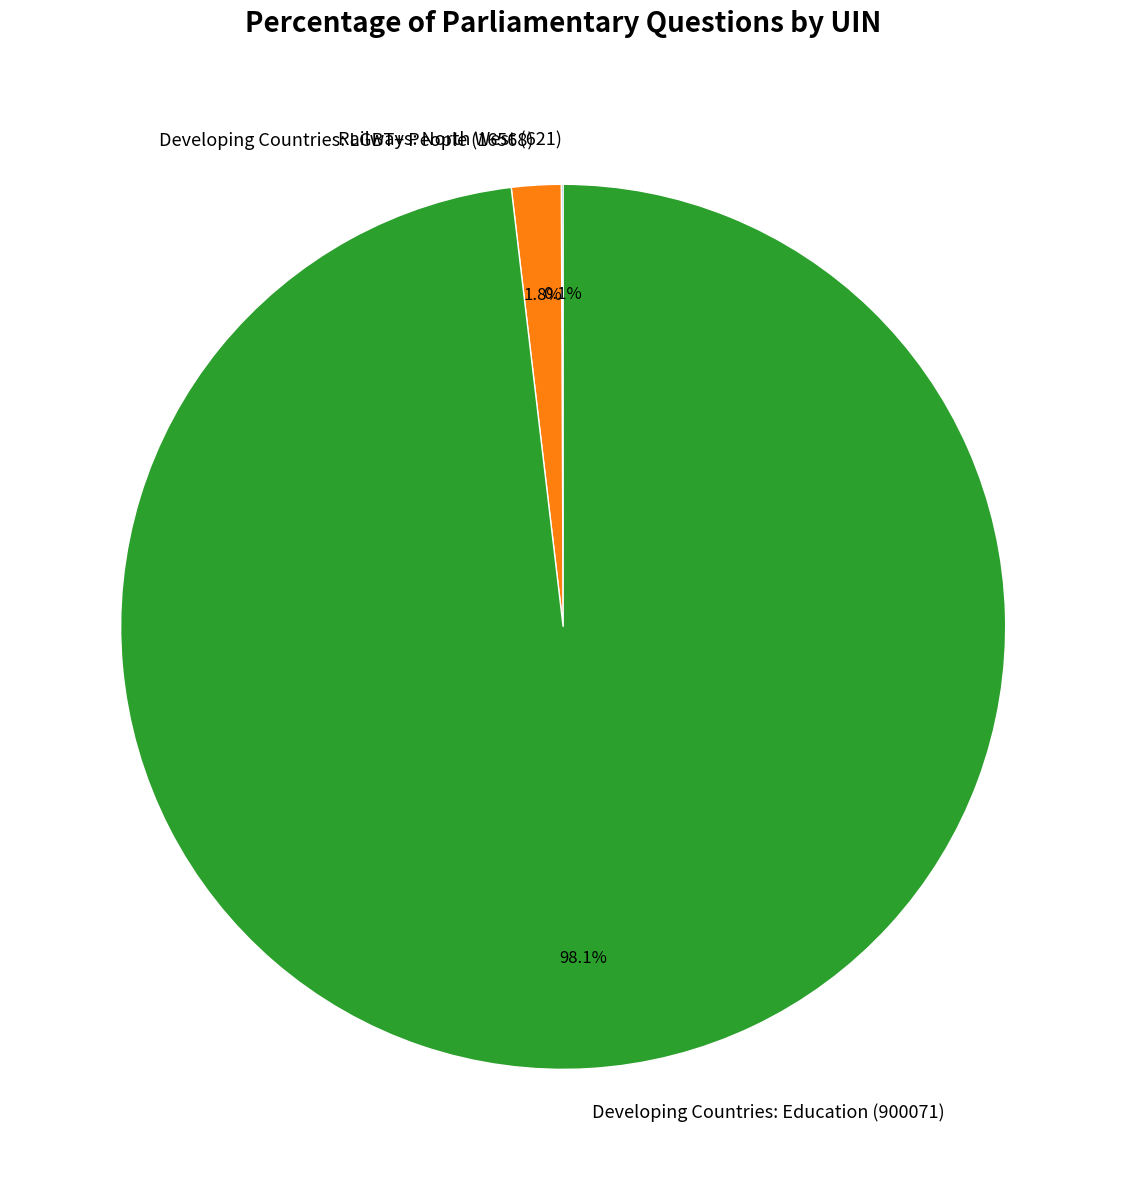

What percentage is the Developing Countries: LGBT+ People (16568) slice, to the nearest percent?

2%